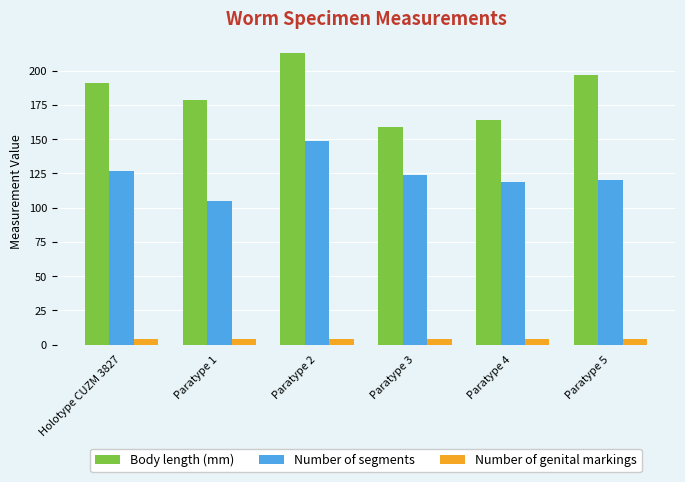

What is the label of the 2nd bar from the left?

Paratype 1